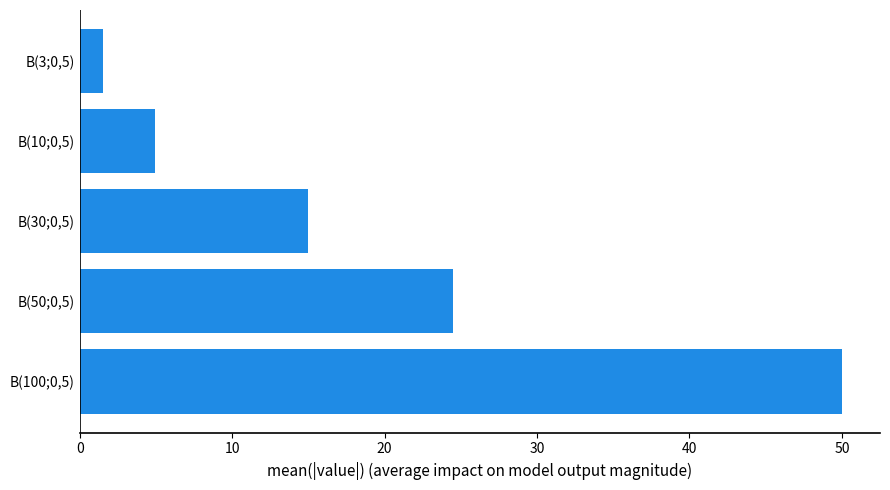

List the labels in order of value, largest first.

B(100;0,5), B(50;0,5), B(30;0,5), B(10;0,5), B(3;0,5)